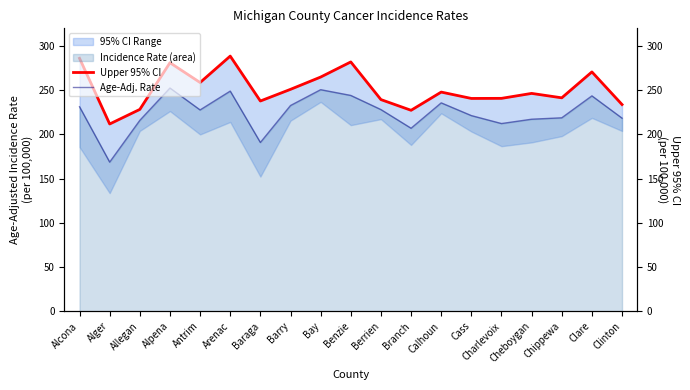

What is the average value of the Age-Adj. Rate series?

224.5